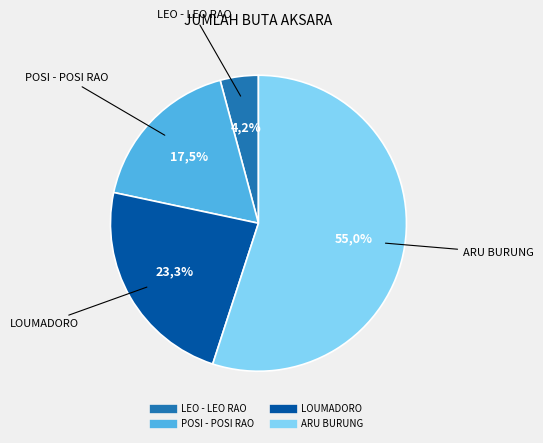

To the nearest percent, what is the difference between the largest and smallest slice percentages?

51%